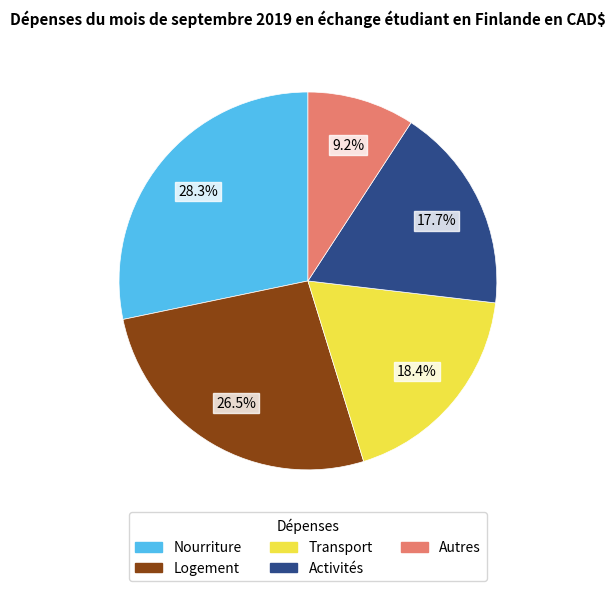

What is the largest slice in the pie chart?

Nourriture